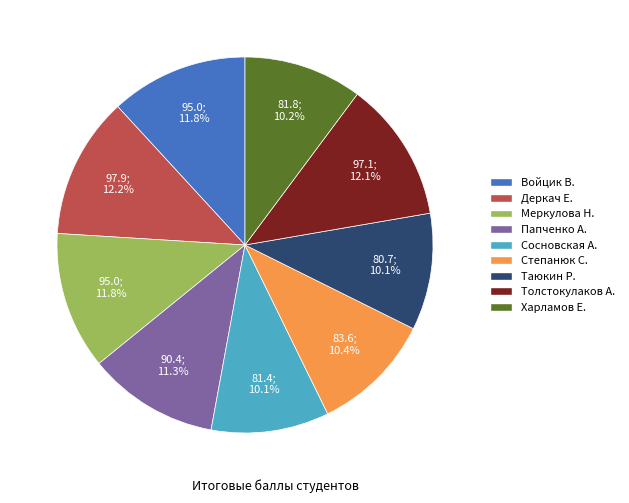

Is Сосновская А. the majority of the pie?

No